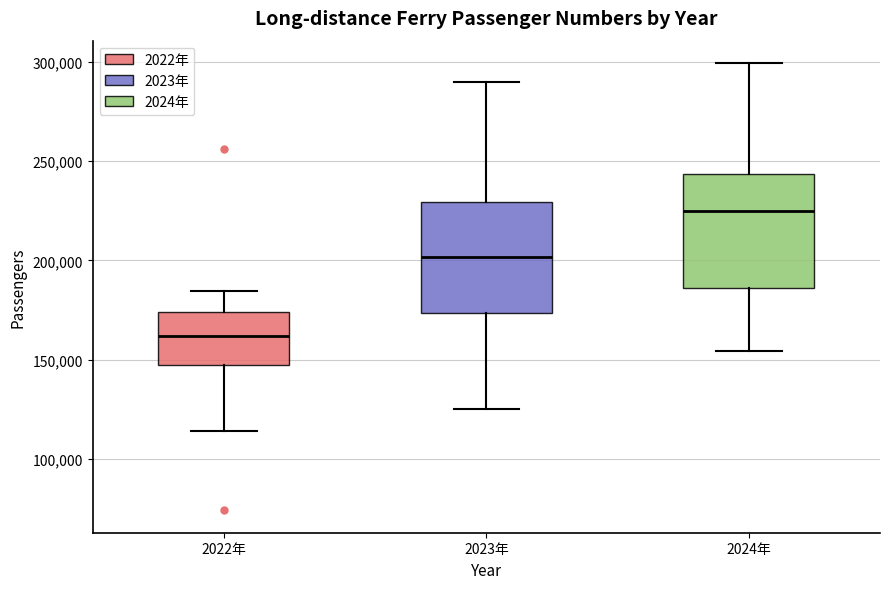

Where does the median line of the box for 2023年 sit on the y-axis? The values are not printed on the chart, so give them approximately, as read against the axis.

200000